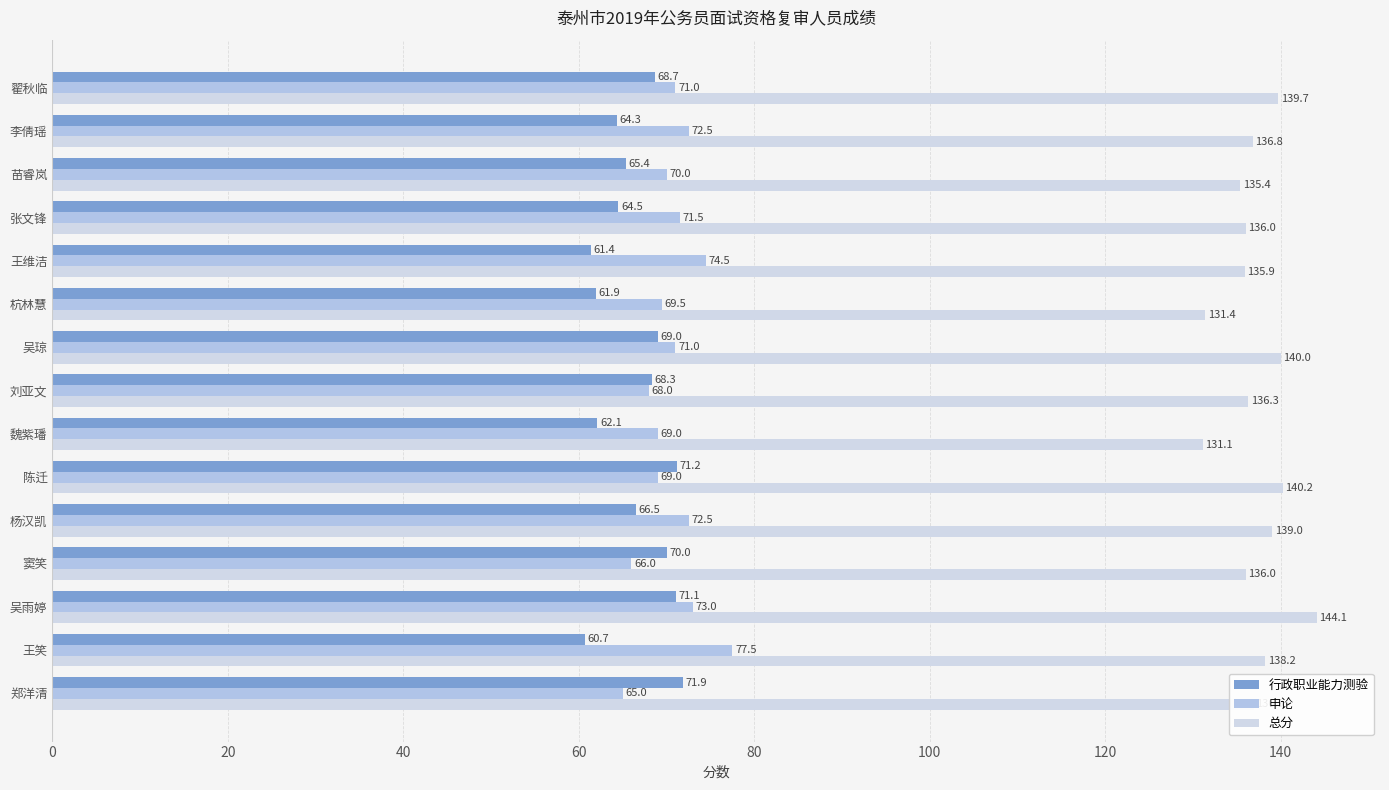

How many data points does each series have?

15